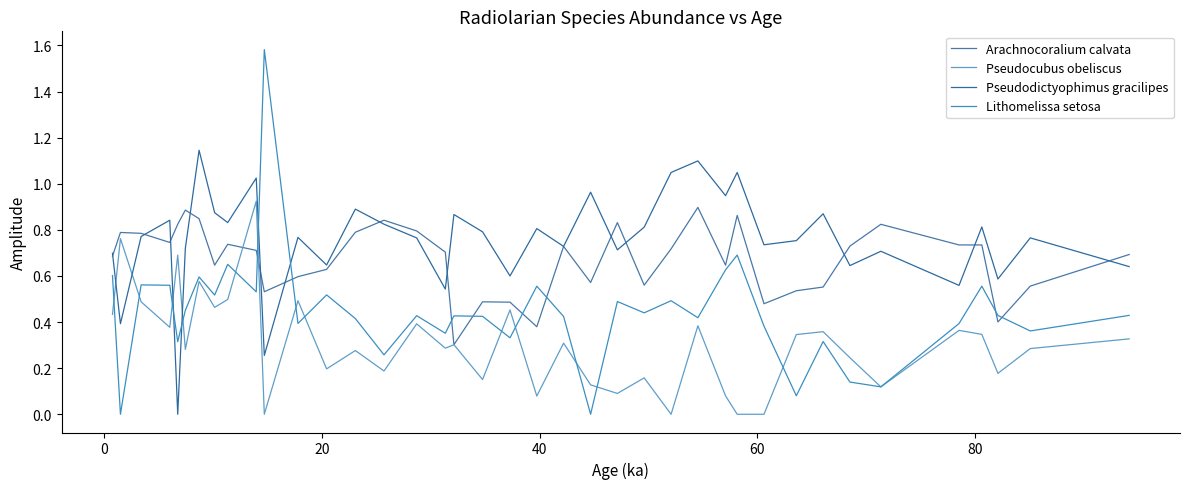

How many lines are shown in the chart?

4